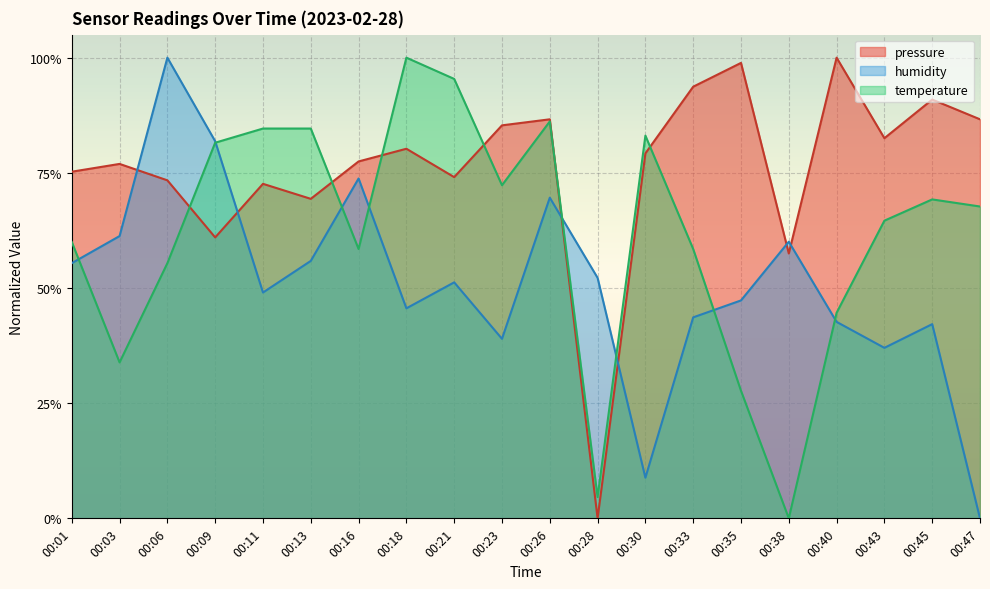

At which category is the sum across all series the highest?

00:26